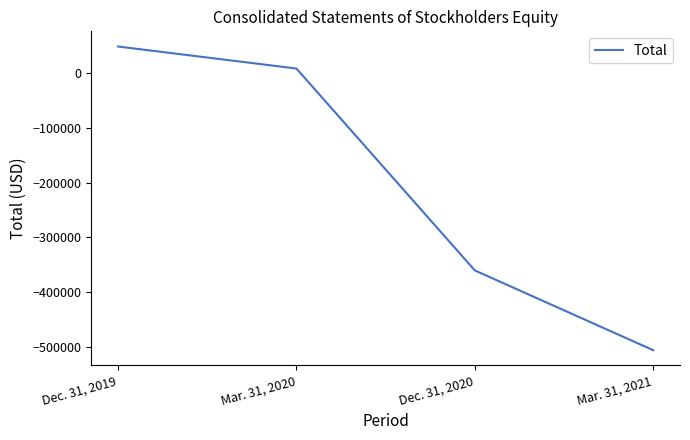

How many values are below 7289?

2